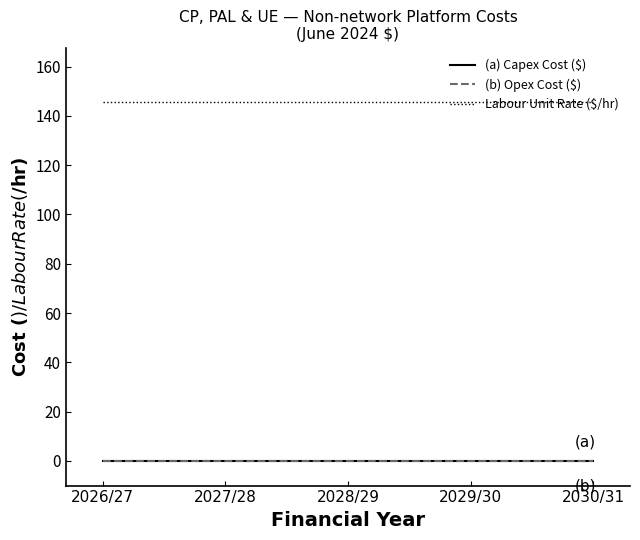

Reading left to right, list all the values displayed in this chart.

(a) Capex Cost ($): 0.0	0.0	0.0	0.0	0.0
(b) Opex Cost ($): 0.0	0.0	0.0	0.0	0.0
Labour Unit Rate ($/hr): 145.8	145.8	145.8	145.8	145.8